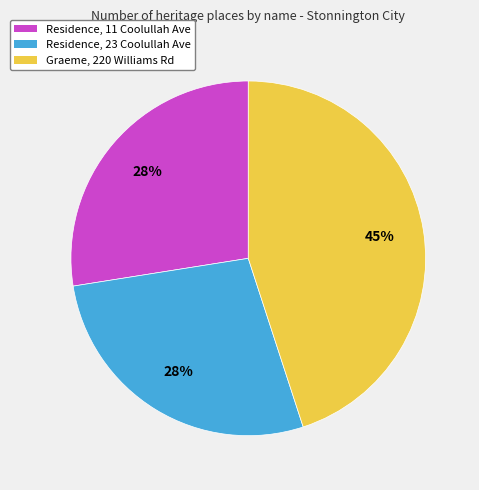

To the nearest percent, what is the average slice percentage?

33%